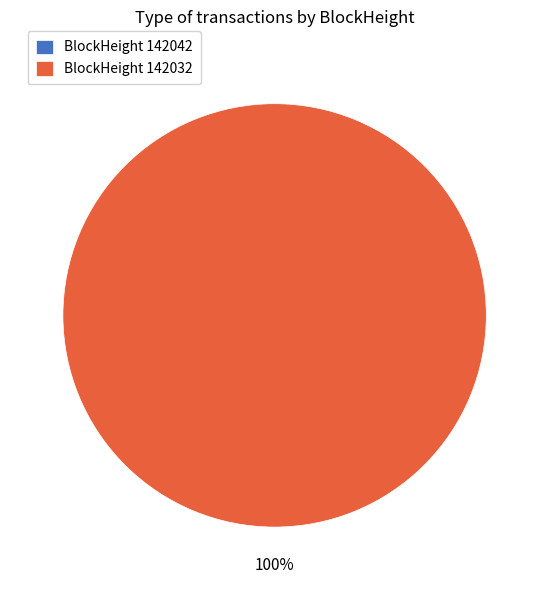

The 142032 slice represents 87% of the pie. True or false?

False